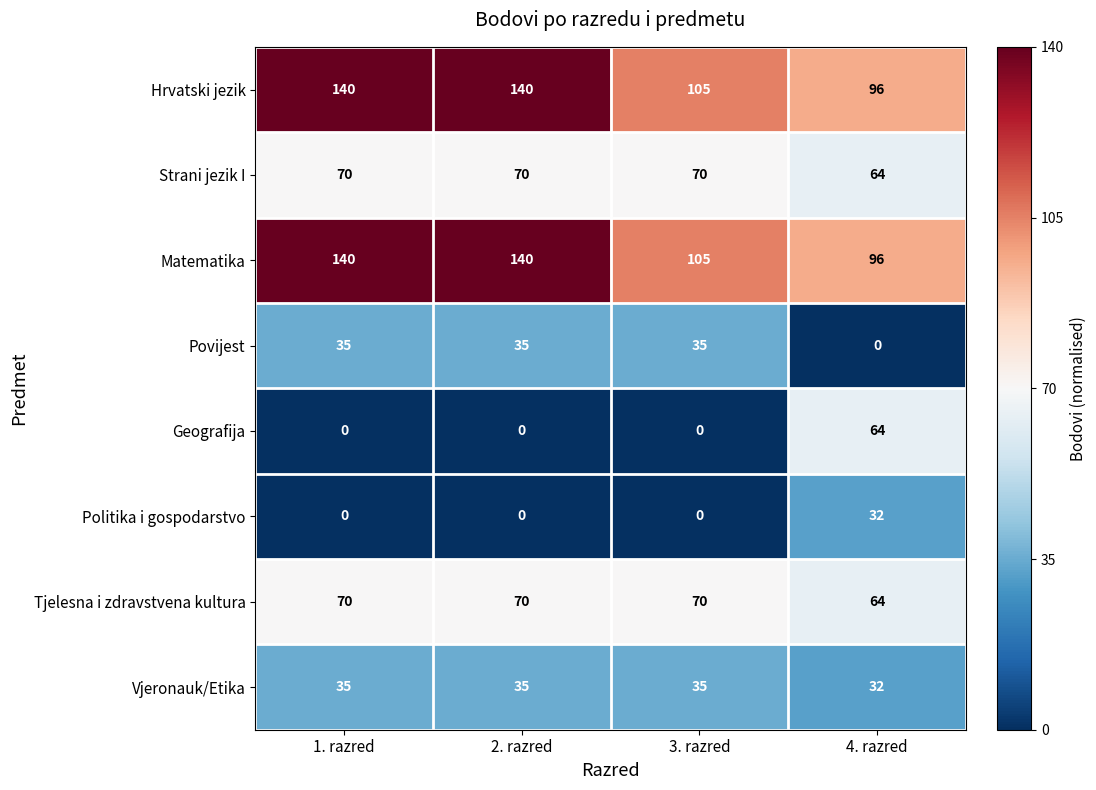

At which label does Tjelesna i zdravstvena kultura reach its minimum?

4. razred